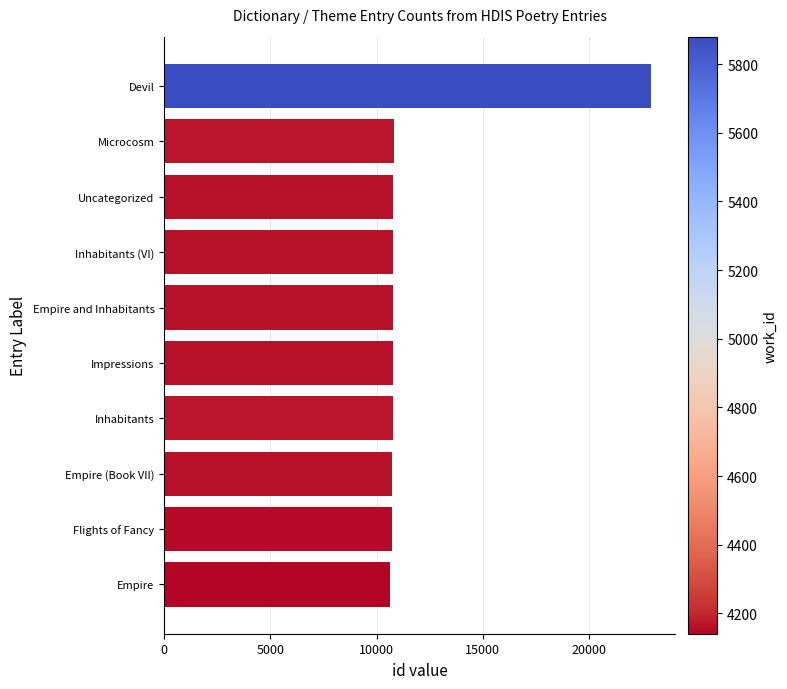

Does the chart contain any negative values?

No